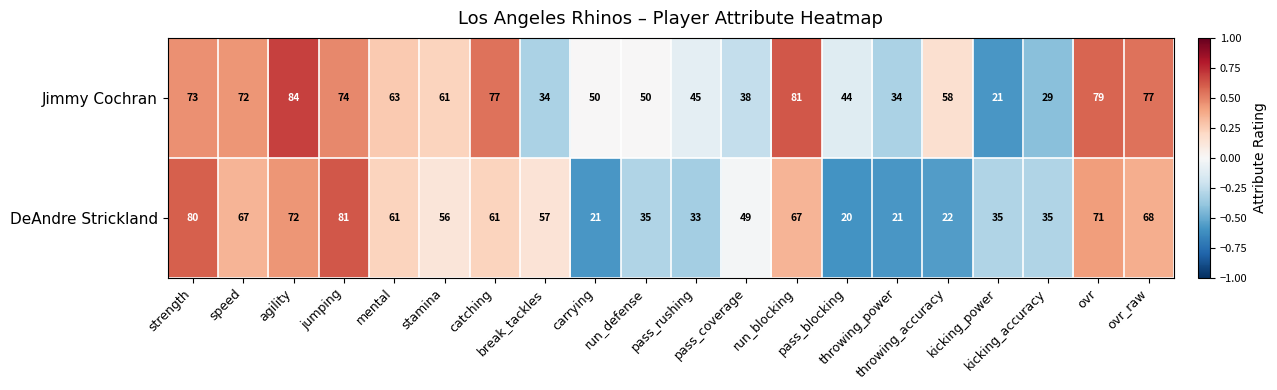

What is the smallest value displayed?

20